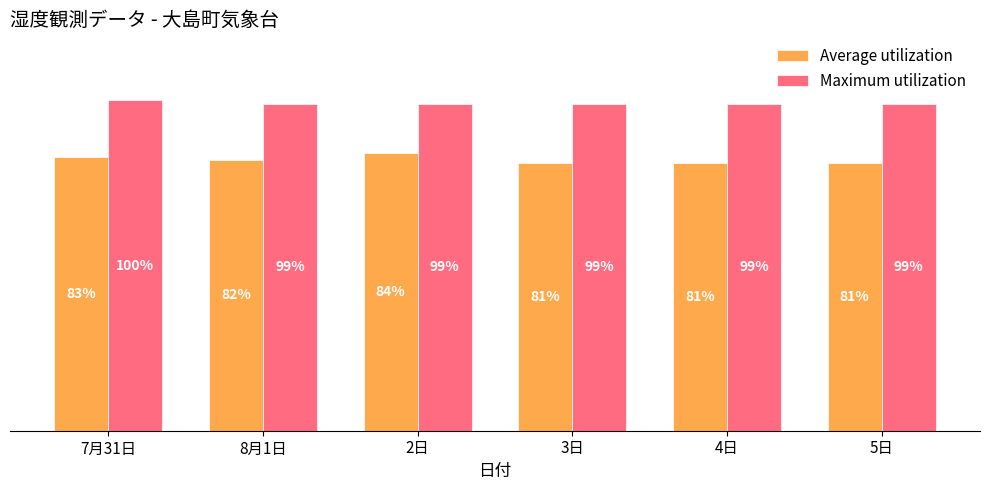

List the series in order of their overall mean, highest first.

Maximum utilization, Average utilization